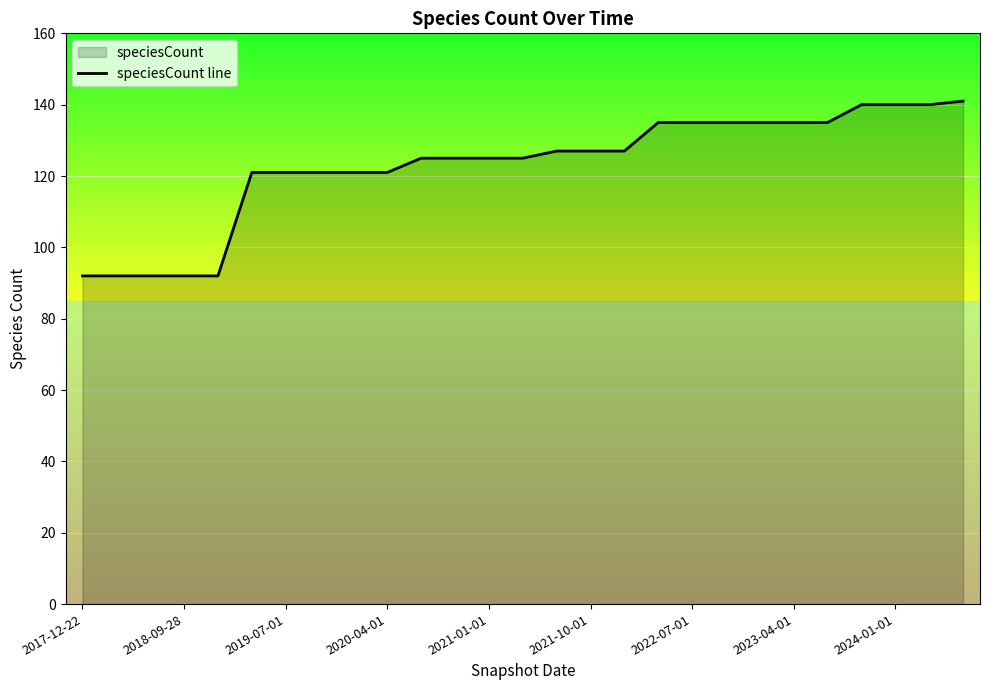

How many lines are shown in the chart?

1